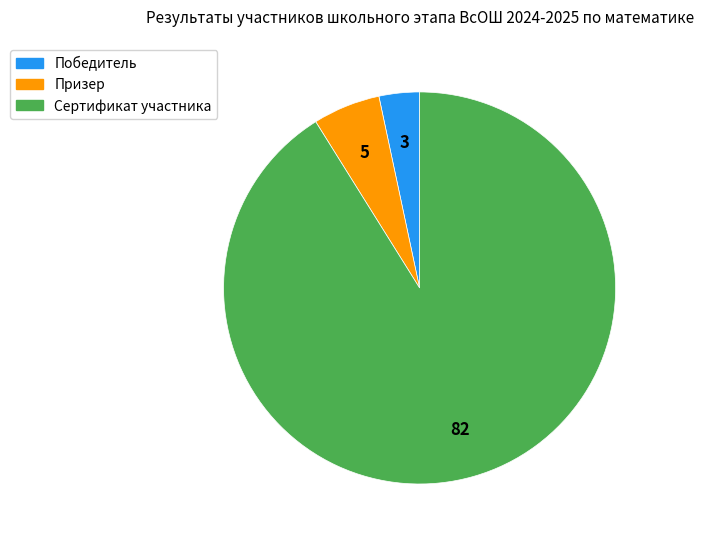

Which category has the biggest portion of the pie?

Сертификат участника